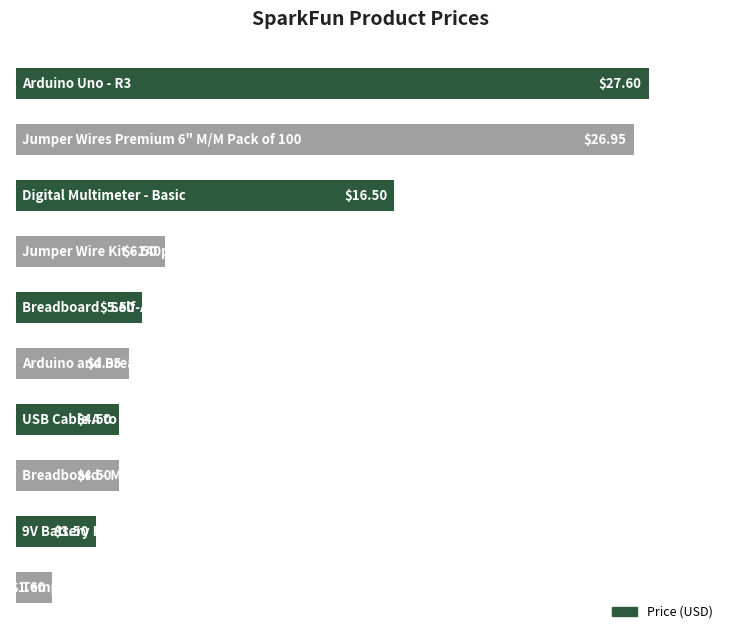

What is the average value?

10.2